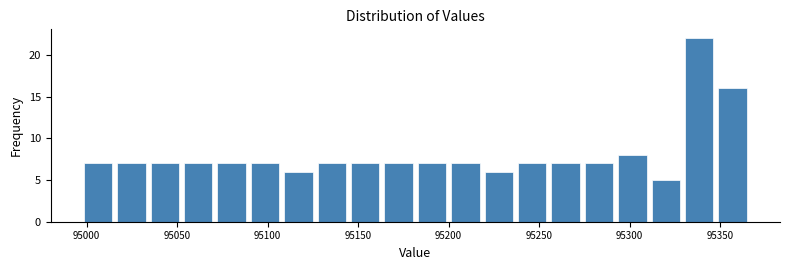

Read against the x-axis, roughly where is the centre of the tallest bar?

95340